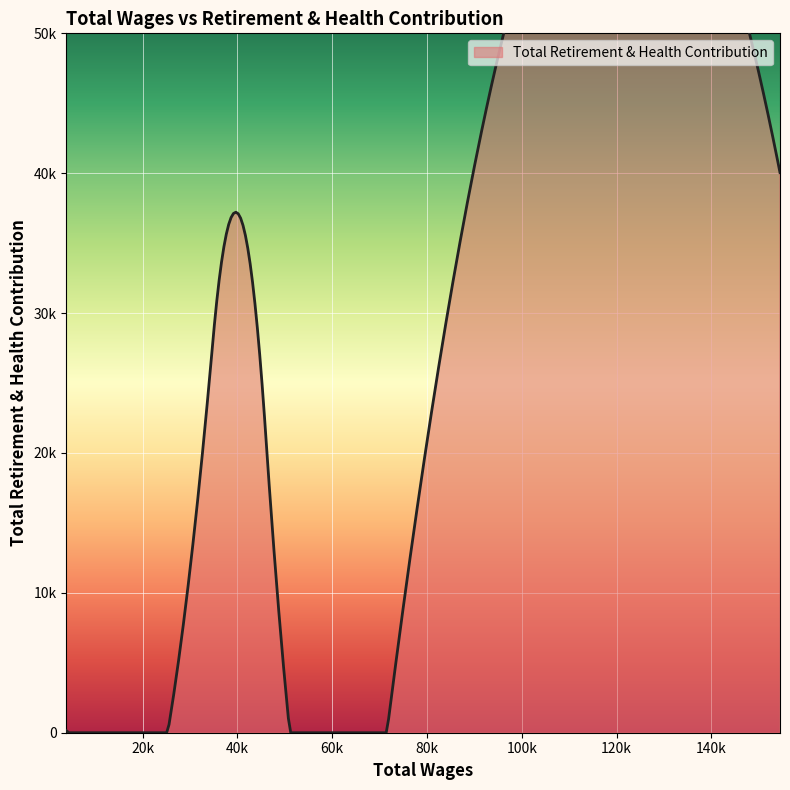

What is the difference between the second highest and second lowest values?

36491